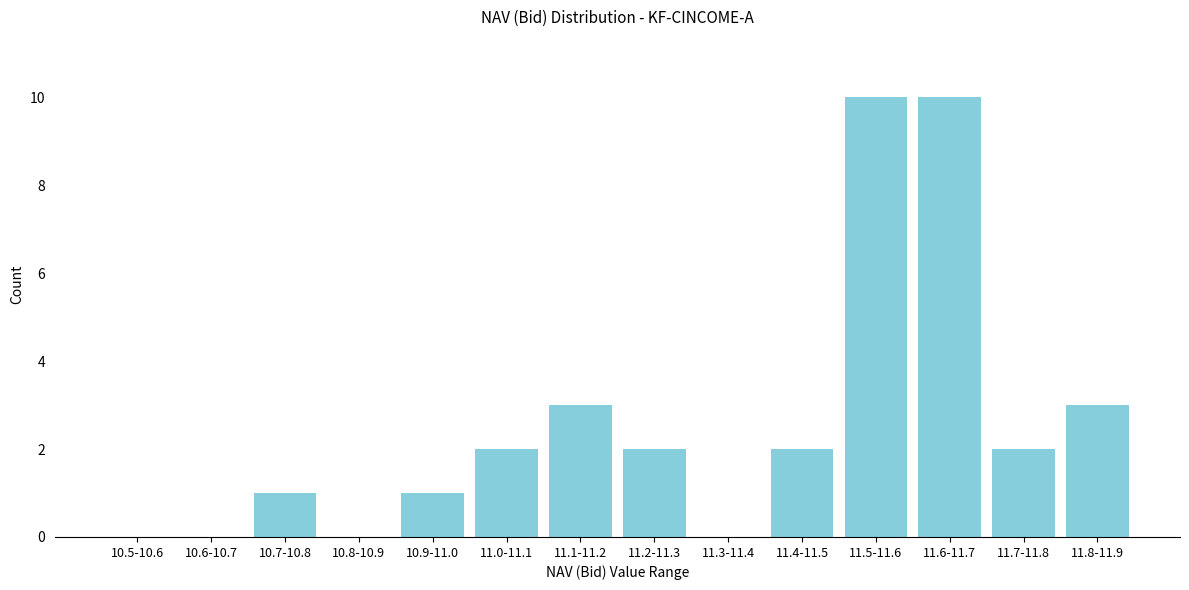

Reading left to right, what are all the values shown in this chart?

10.5-10.6=0	10.6-10.7=0	10.7-10.8=1	10.8-10.9=0	10.9-11.0=1	11.0-11.1=2	11.1-11.2=3	11.2-11.3=2	11.3-11.4=0	11.4-11.5=2	11.5-11.6=10	11.6-11.7=10	11.7-11.8=2	11.8-11.9=3